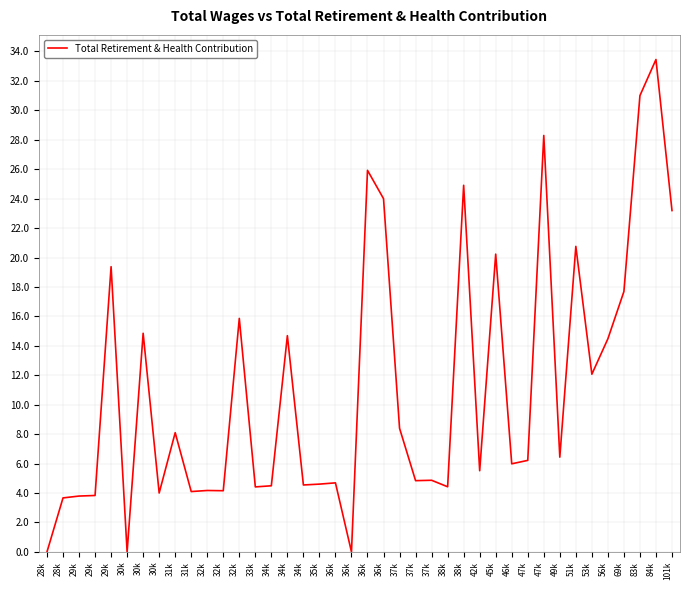

What is the change in value from 29k to 30k?

+11019